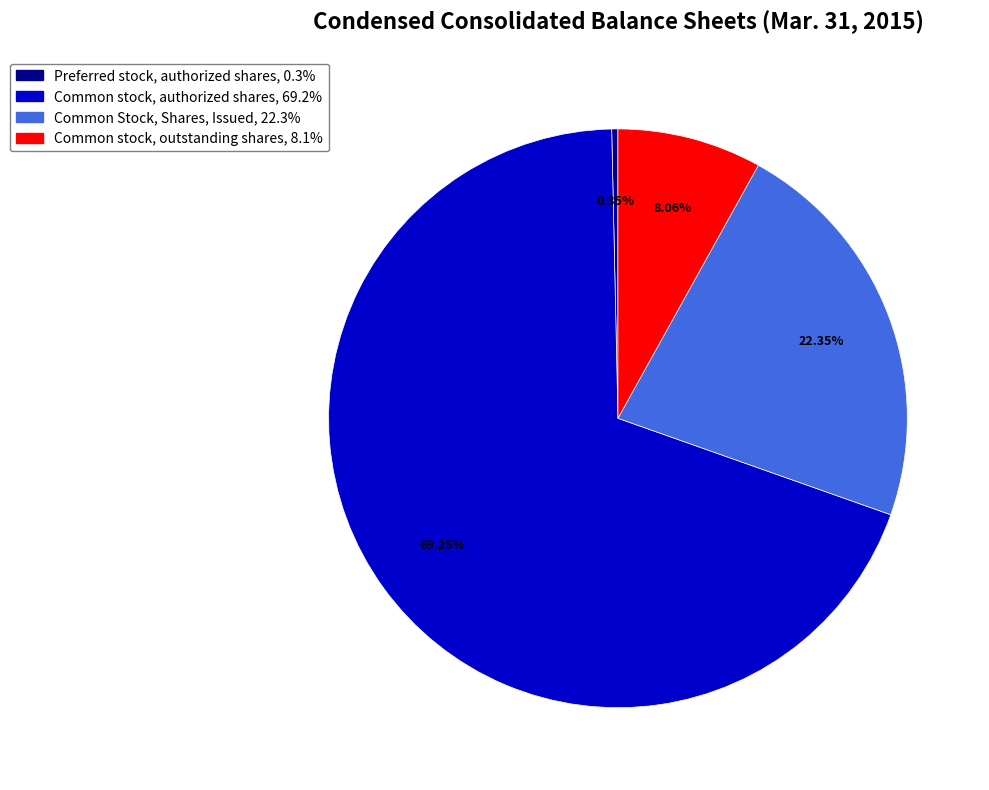

How much of the chart is everything except Common stock, authorized shares?

30.8%